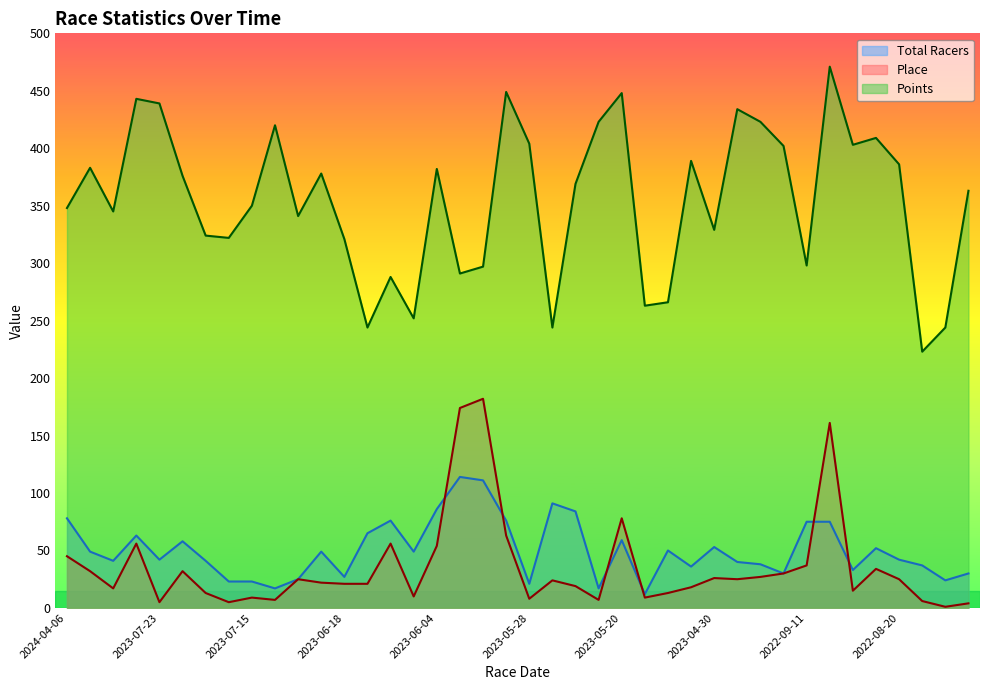

What is the label of the 32nd point from the left?

2022-11-06